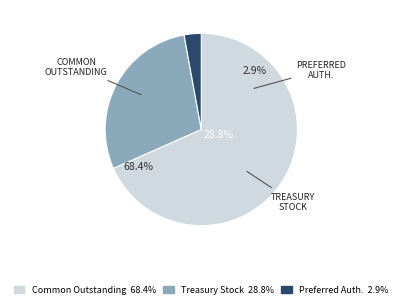

The Preferred stock, shares authorized slice represents 15% of the pie. True or false?

False